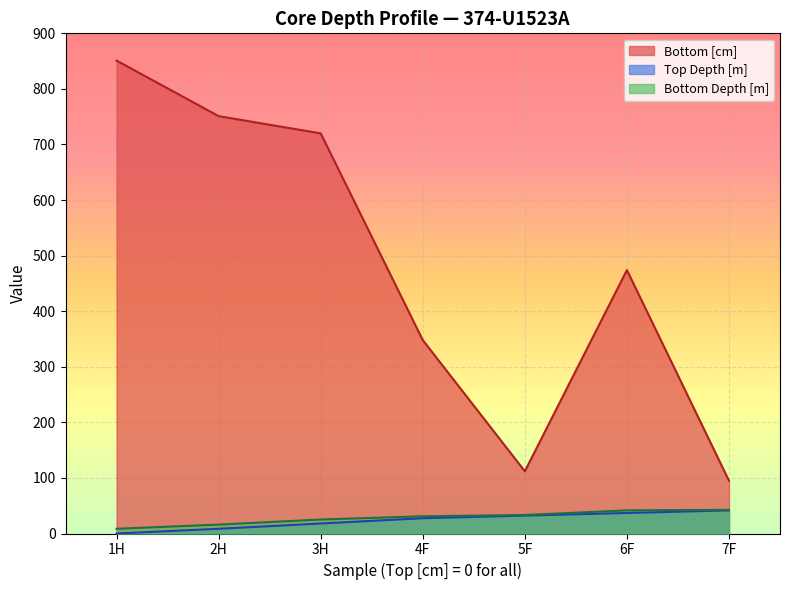

How many interior local valleys does the Bottom [cm] series have?

1